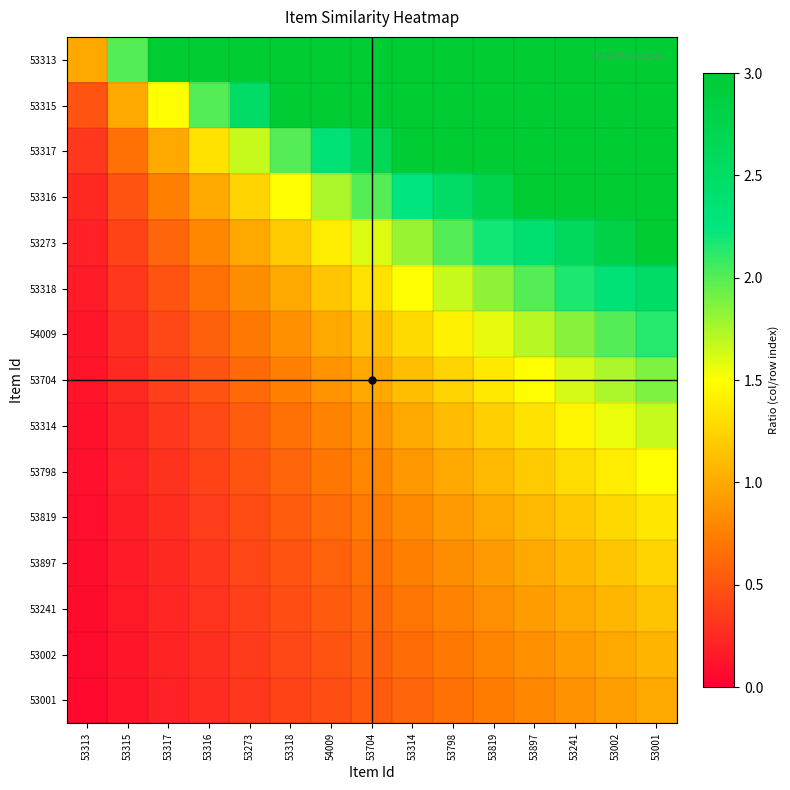

What is the total value across all series at 53314?

22.4